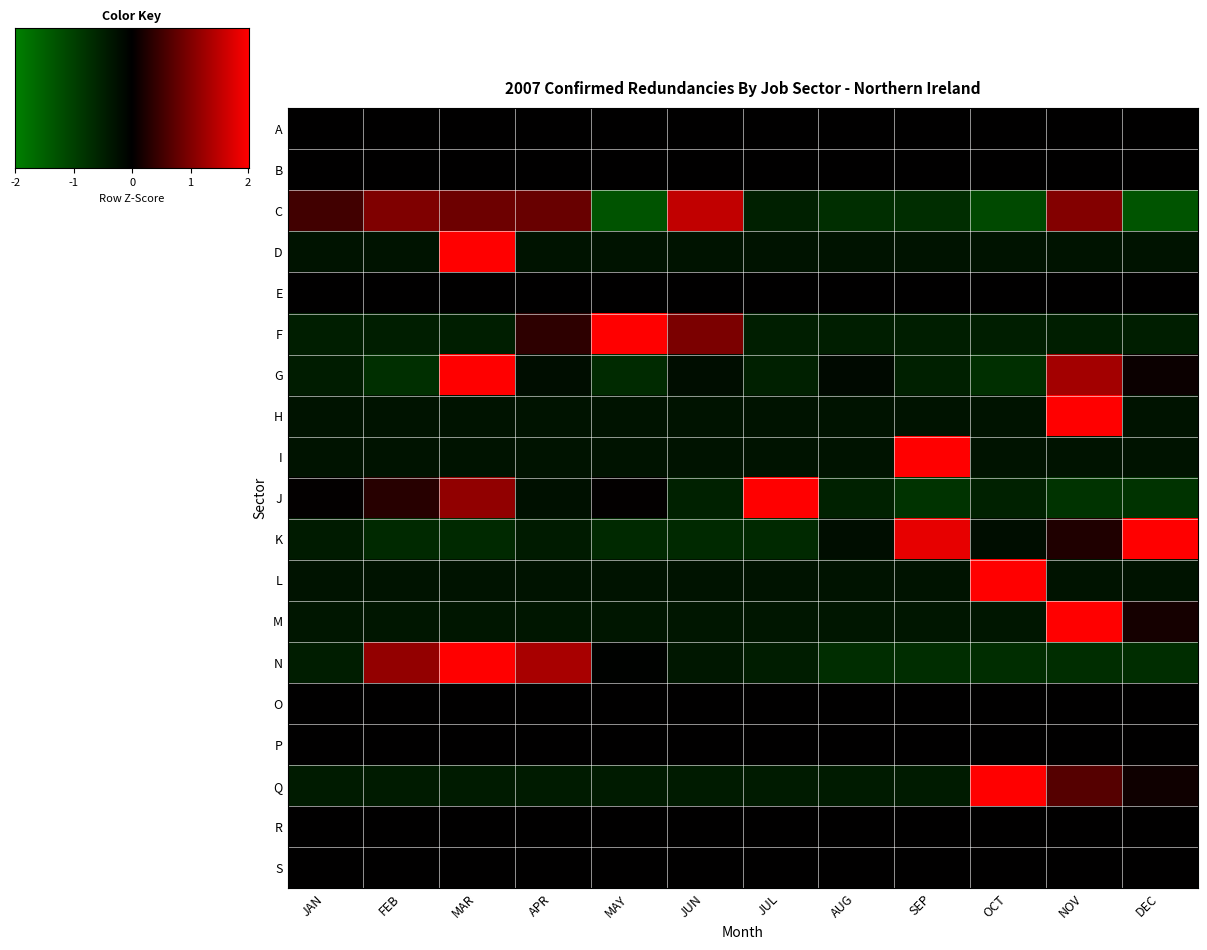

Reading right to left, extract all data points from this chart.

A: DEC=0.0	NOV=0.0	OCT=0.0	SEP=0.0	AUG=0.0	JUL=0.0	JUN=0.0	MAY=0.0	APR=0.0	MAR=0.0	FEB=0.0	JAN=0.0
B: DEC=0.0	NOV=0.0	OCT=0.0	SEP=0.0	AUG=0.0	JUL=0.0	JUN=0.0	MAY=0.0	APR=0.0	MAR=0.0	FEB=0.0	JAN=0.0
C: DEC=-1.3	NOV=1.0	OCT=-1.1	SEP=-0.7	AUG=-0.7	JUL=-0.5	JUN=1.5	MAY=-1.3	APR=0.8	MAR=0.9	FEB=1.0	JAN=0.5
D: DEC=-0.3	NOV=-0.3	OCT=-0.3	SEP=-0.3	AUG=-0.3	JUL=-0.3	JUN=-0.3	MAY=-0.3	APR=-0.3	MAR=3.3	FEB=-0.3	JAN=-0.3
E: DEC=0.0	NOV=0.0	OCT=0.0	SEP=0.0	AUG=0.0	JUL=0.0	JUN=0.0	MAY=0.0	APR=0.0	MAR=0.0	FEB=0.0	JAN=0.0
F: DEC=-0.5	NOV=-0.5	OCT=-0.5	SEP=-0.5	AUG=-0.5	JUL=-0.5	JUN=1.0	MAY=3.0	APR=0.4	MAR=-0.5	FEB=-0.5	JAN=-0.5
G: DEC=0.1	NOV=1.3	OCT=-0.7	SEP=-0.5	AUG=-0.1	JUL=-0.5	JUN=-0.2	MAY=-0.7	APR=-0.2	MAR=2.8	FEB=-0.7	JAN=-0.4
H: DEC=-0.3	NOV=3.3	OCT=-0.3	SEP=-0.3	AUG=-0.3	JUL=-0.3	JUN=-0.3	MAY=-0.3	APR=-0.3	MAR=-0.3	FEB=-0.3	JAN=-0.3
I: DEC=-0.3	NOV=-0.3	OCT=-0.3	SEP=3.3	AUG=-0.3	JUL=-0.3	JUN=-0.3	MAY=-0.3	APR=-0.3	MAR=-0.3	FEB=-0.3	JAN=-0.3
J: DEC=-0.8	NOV=-0.8	OCT=-0.5	SEP=-0.8	AUG=-0.5	JUL=2.8	JUN=-0.5	MAY=0.0	APR=-0.3	MAR=1.1	FEB=0.3	JAN=0.0
K: DEC=2.5	NOV=0.2	OCT=-0.2	SEP=1.8	AUG=-0.2	JUL=-0.7	JUN=-0.7	MAY=-0.7	APR=-0.4	MAR=-0.7	FEB=-0.7	JAN=-0.4
L: DEC=-0.3	NOV=-0.3	OCT=3.3	SEP=-0.3	AUG=-0.3	JUL=-0.3	JUN=-0.3	MAY=-0.3	APR=-0.3	MAR=-0.3	FEB=-0.3	JAN=-0.3
M: DEC=0.2	NOV=3.3	OCT=-0.3	SEP=-0.3	AUG=-0.3	JUL=-0.3	JUN=-0.3	MAY=-0.3	APR=-0.3	MAR=-0.3	FEB=-0.3	JAN=-0.3
N: DEC=-0.7	NOV=-0.7	OCT=-0.7	SEP=-0.7	AUG=-0.7	JUL=-0.5	JUN=-0.4	MAY=-0.0	APR=1.3	MAR=2.4	FEB=1.1	JAN=-0.5
O: DEC=0.0	NOV=0.0	OCT=0.0	SEP=0.0	AUG=0.0	JUL=0.0	JUN=0.0	MAY=0.0	APR=0.0	MAR=0.0	FEB=0.0	JAN=0.0
P: DEC=0.0	NOV=0.0	OCT=0.0	SEP=0.0	AUG=0.0	JUL=0.0	JUN=0.0	MAY=0.0	APR=0.0	MAR=0.0	FEB=0.0	JAN=0.0
Q: DEC=0.1	NOV=0.7	OCT=3.1	SEP=-0.4	AUG=-0.4	JUL=-0.4	JUN=-0.4	MAY=-0.4	APR=-0.4	MAR=-0.4	FEB=-0.4	JAN=-0.4
R: DEC=0.0	NOV=0.0	OCT=0.0	SEP=0.0	AUG=0.0	JUL=0.0	JUN=0.0	MAY=0.0	APR=0.0	MAR=0.0	FEB=0.0	JAN=0.0
S: DEC=0.0	NOV=0.0	OCT=0.0	SEP=0.0	AUG=0.0	JUL=0.0	JUN=0.0	MAY=0.0	APR=0.0	MAR=0.0	FEB=0.0	JAN=0.0